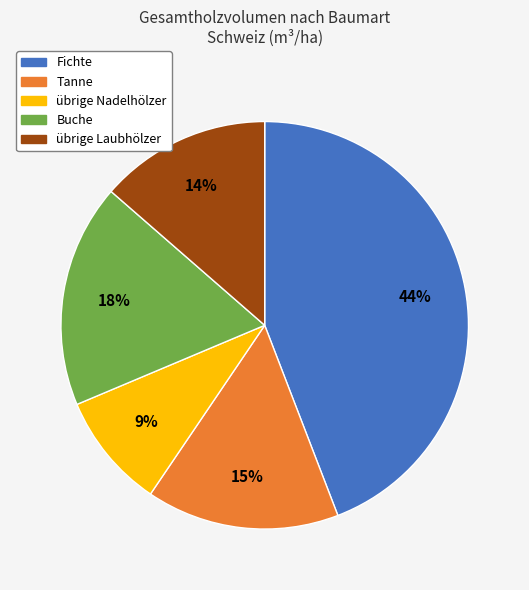

How many slices are in this pie chart?

5